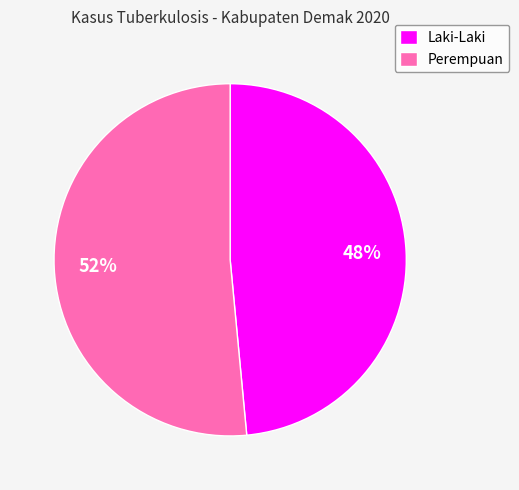

Count the number of slices in the pie.

2